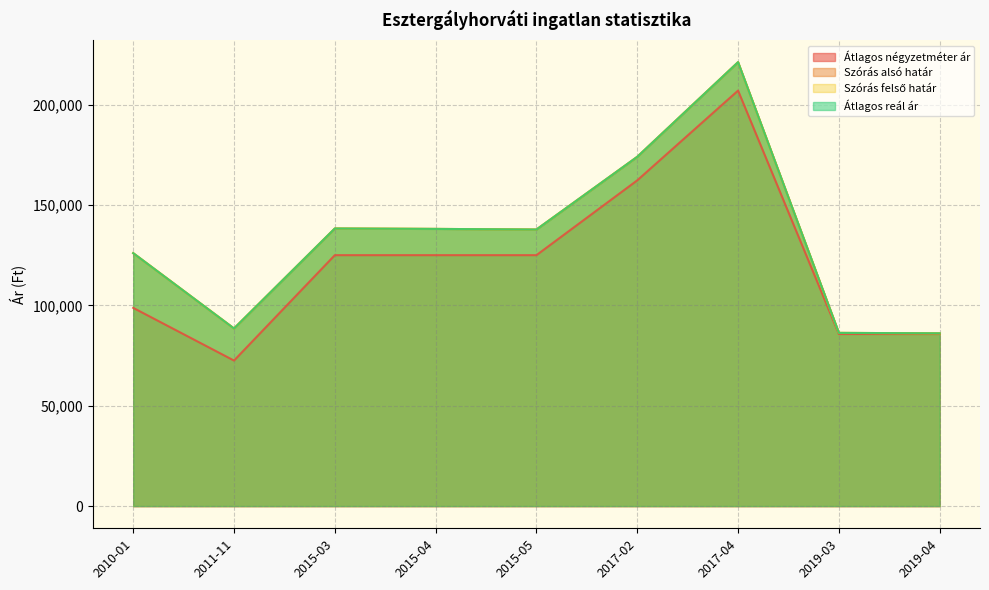

At how many categories does at least one series exceed 218475?

1